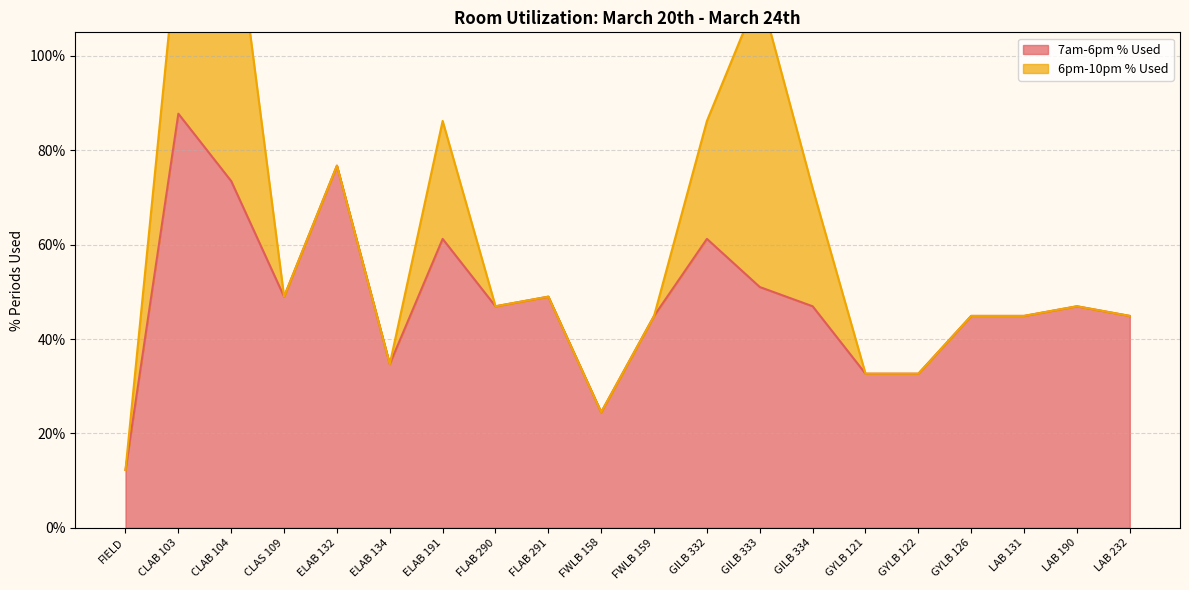

The value at LAB 190 is 0.5. True or false?

True